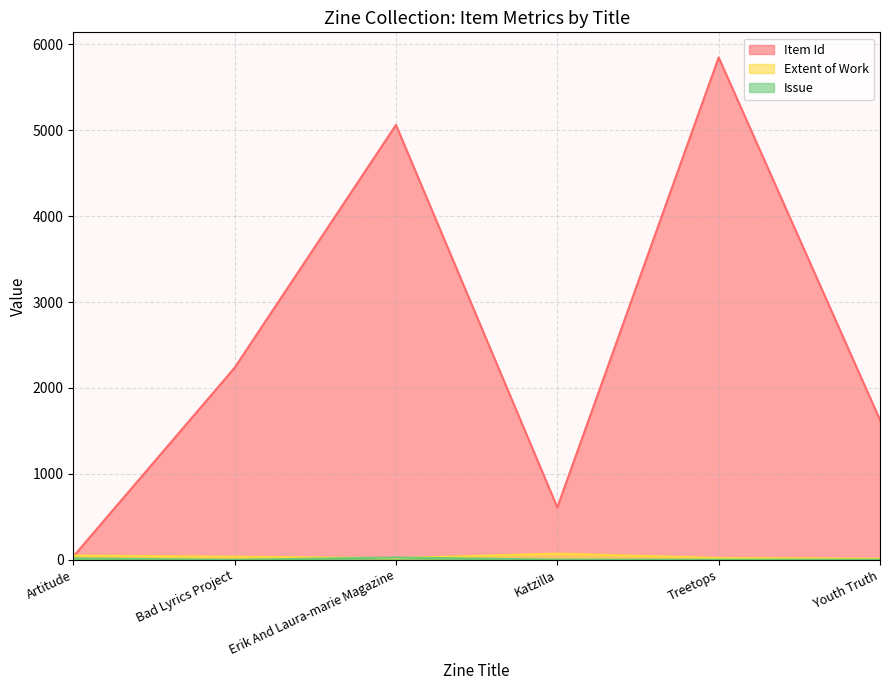

True or false: Extent of Work has more than 1 interior local peaks.

False